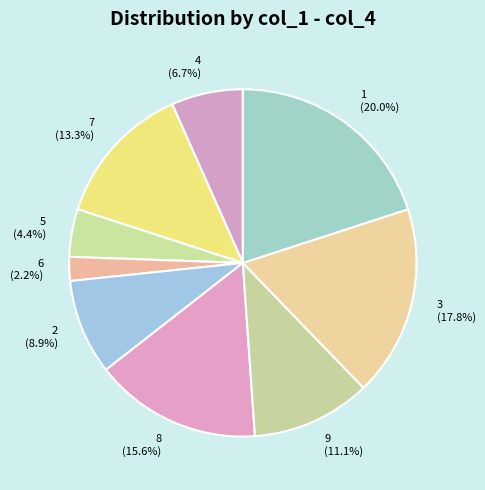

How much of the chart is everything except 3?

82.2%